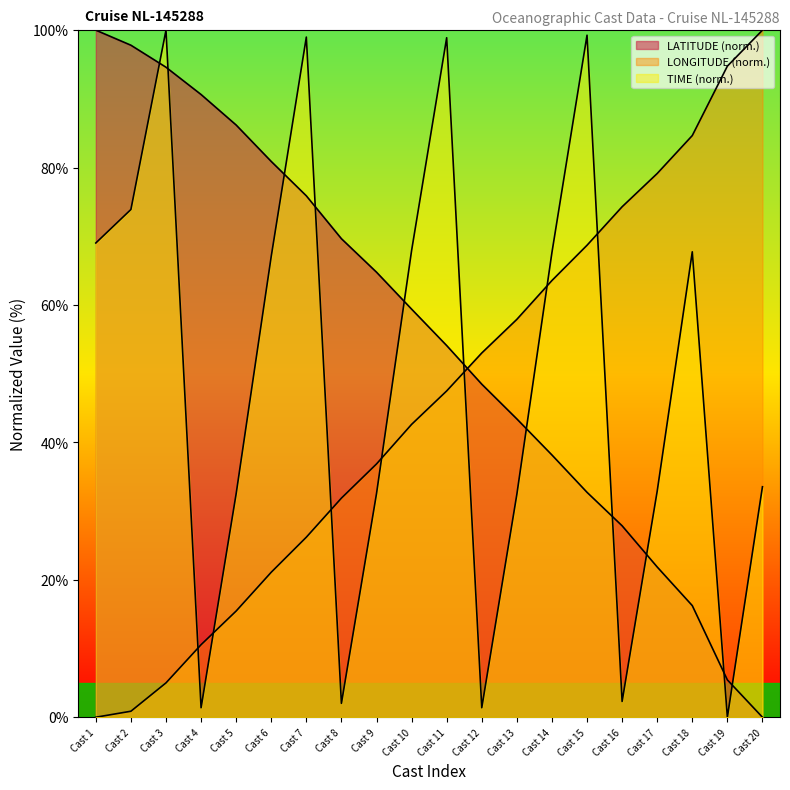

How many values in LATITUDE are above zero?

19